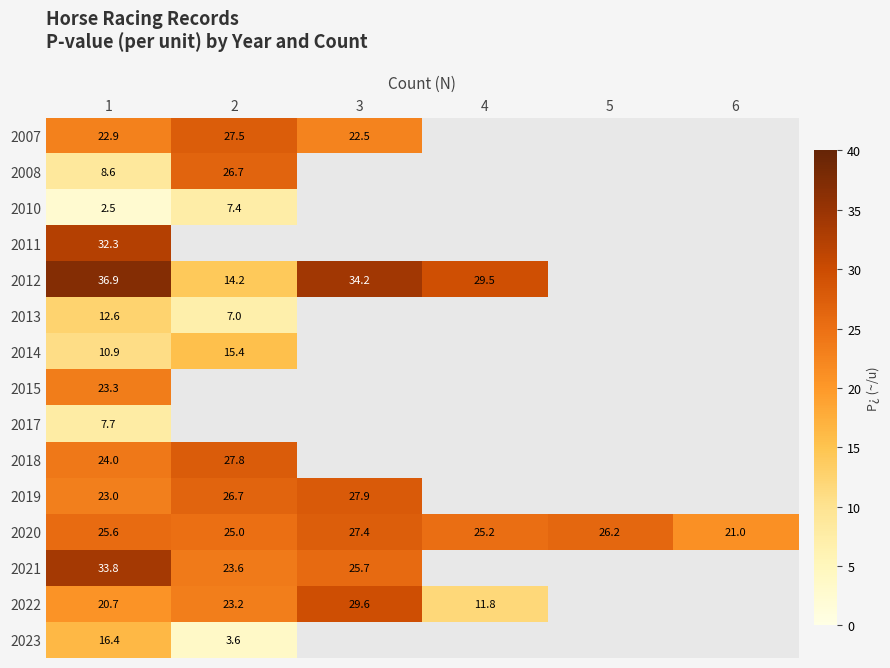

The 2021 series shows 40.2 at 2. True or false?

False